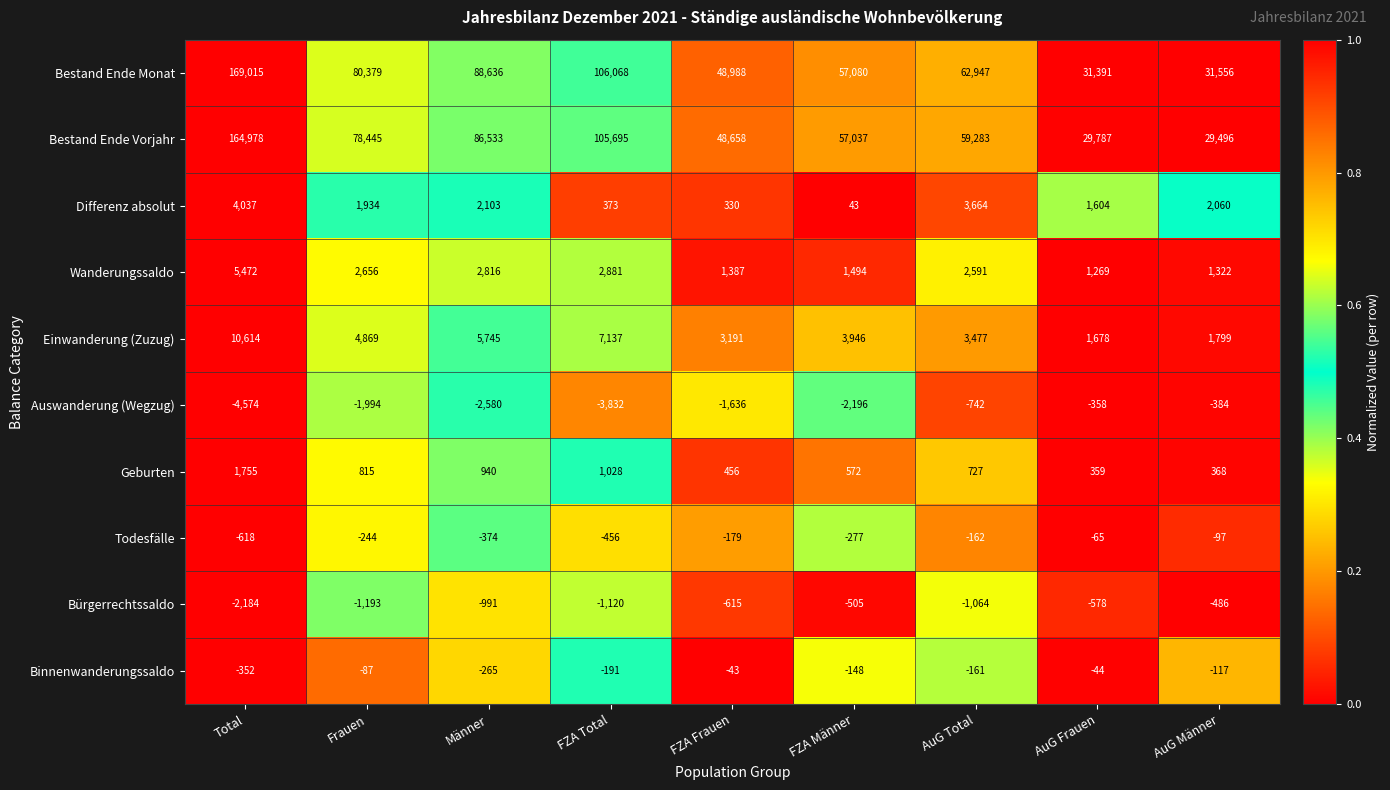

How many data points in Auswanderung (Wegzug) are less than -1994?

4